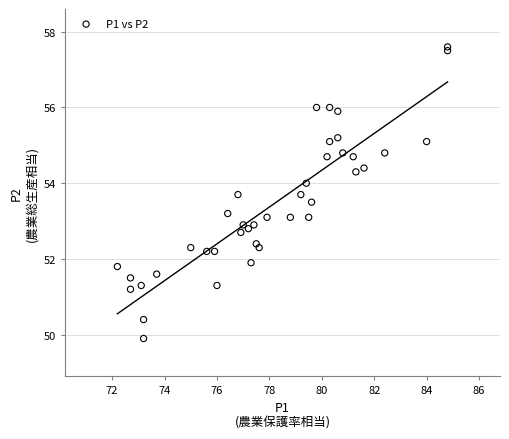

What is the range of Y values (max minus min)?

7.7